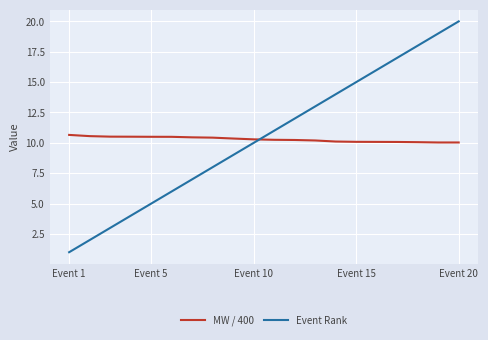

What is the difference between the maximum and minimum values in the MW / 400 series?

0.6